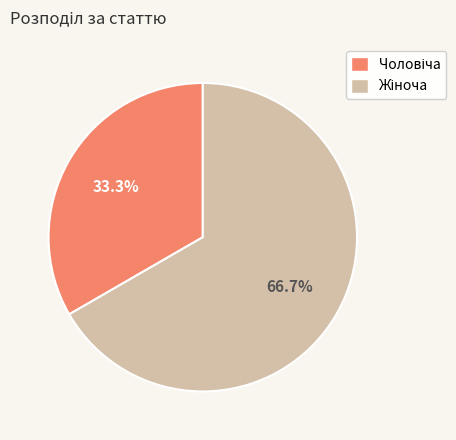

Is there a majority slice in this chart?

Yes